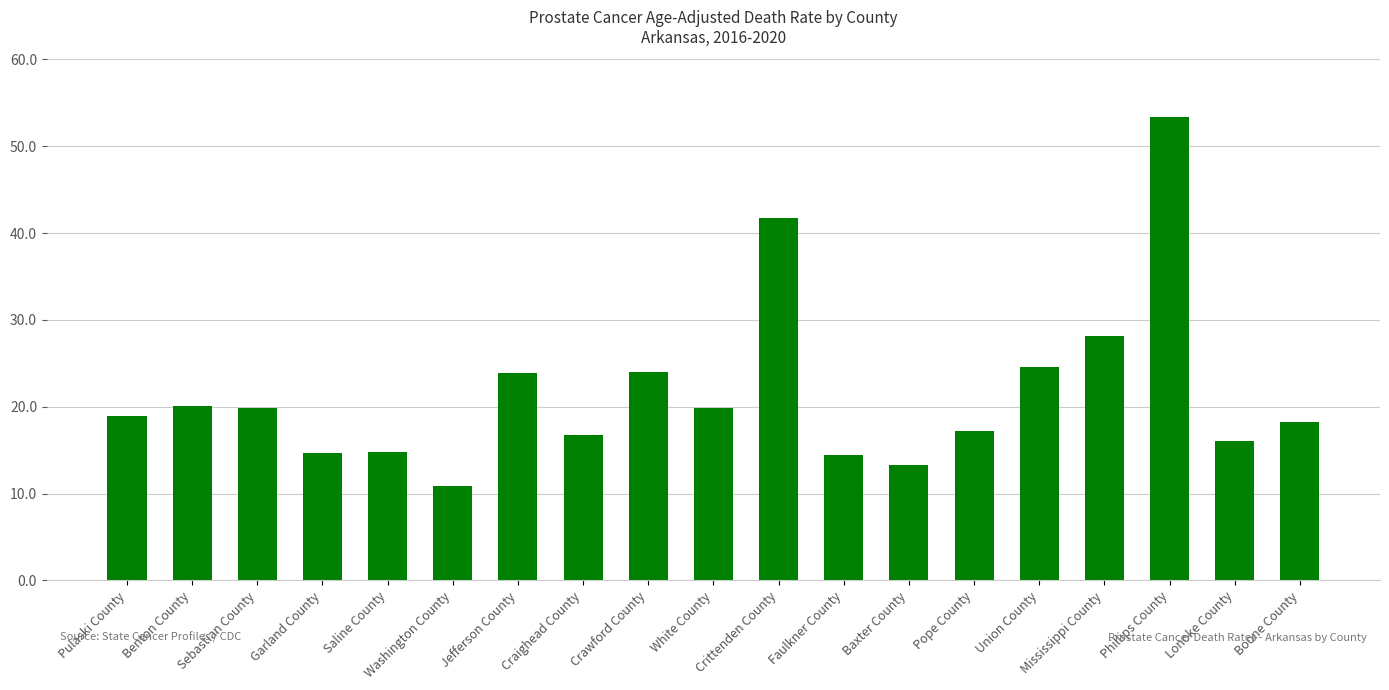

The chart shows a value of 24.9 at Pope County. True or false?

False